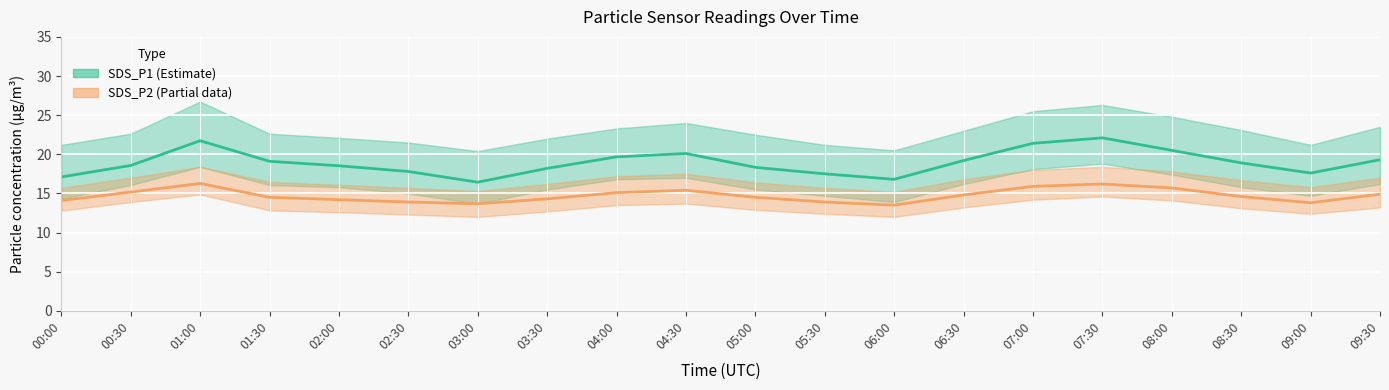

At which label does SDS_P1 (Estimate) first exceed 18?

00:30